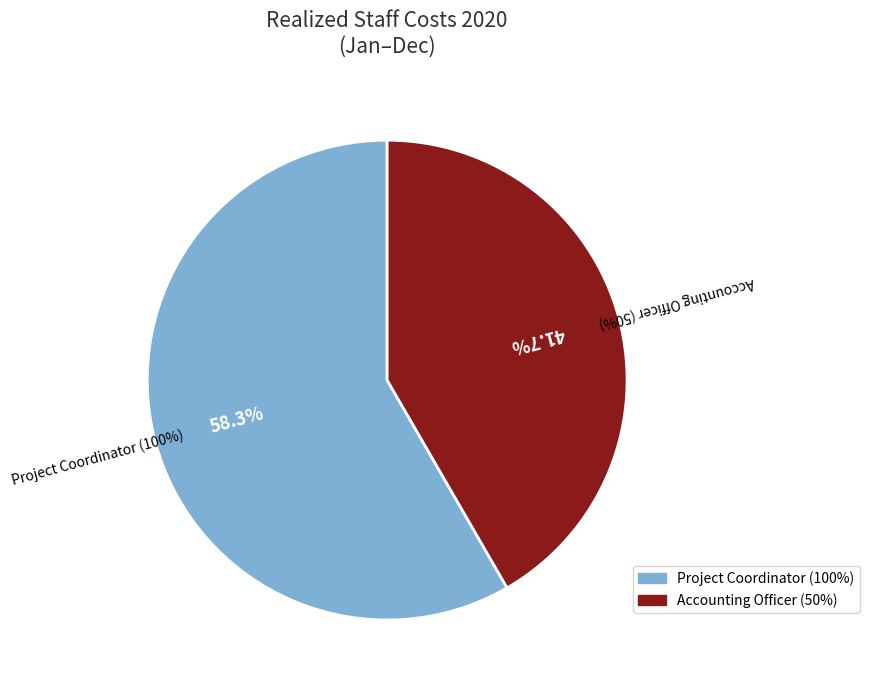

Count the number of slices in the pie.

2